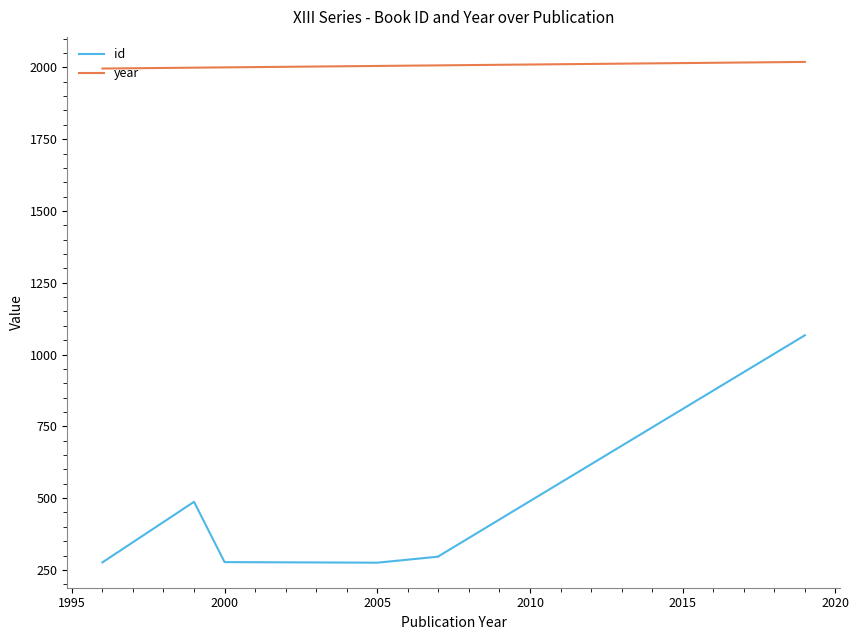

How many lines are shown in the chart?

2